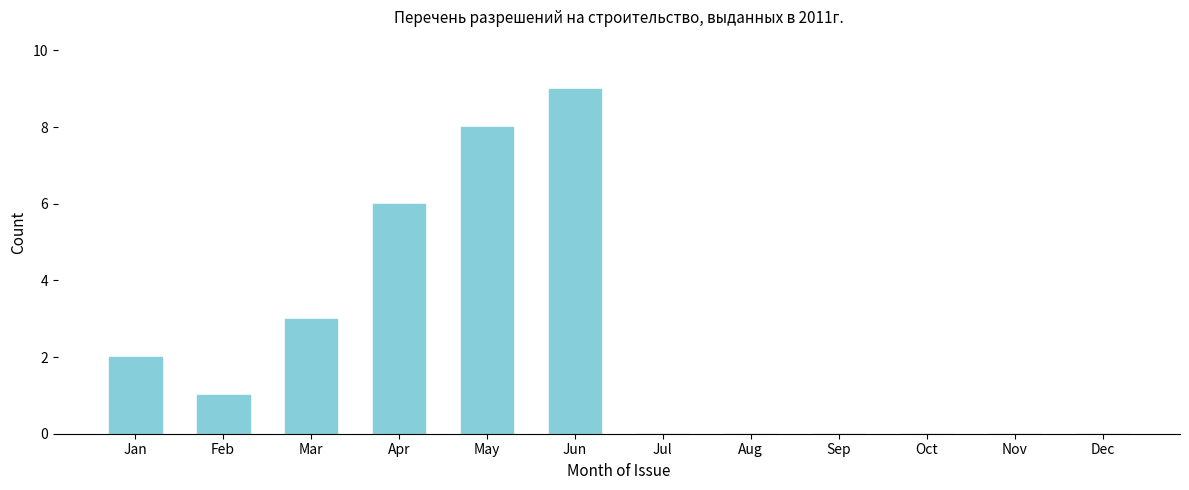

Reading left to right, list all the values displayed in this chart.

Jan=2	Feb=1	Mar=3	Apr=6	May=8	Jun=9	Jul=0	Aug=0	Sep=0	Oct=0	Nov=0	Dec=0